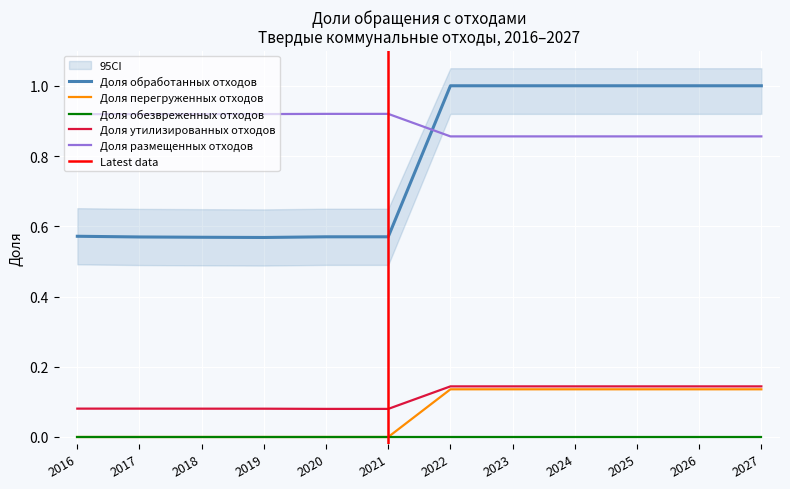

Which series has the largest total across all categories?

Доля размещенных отходов